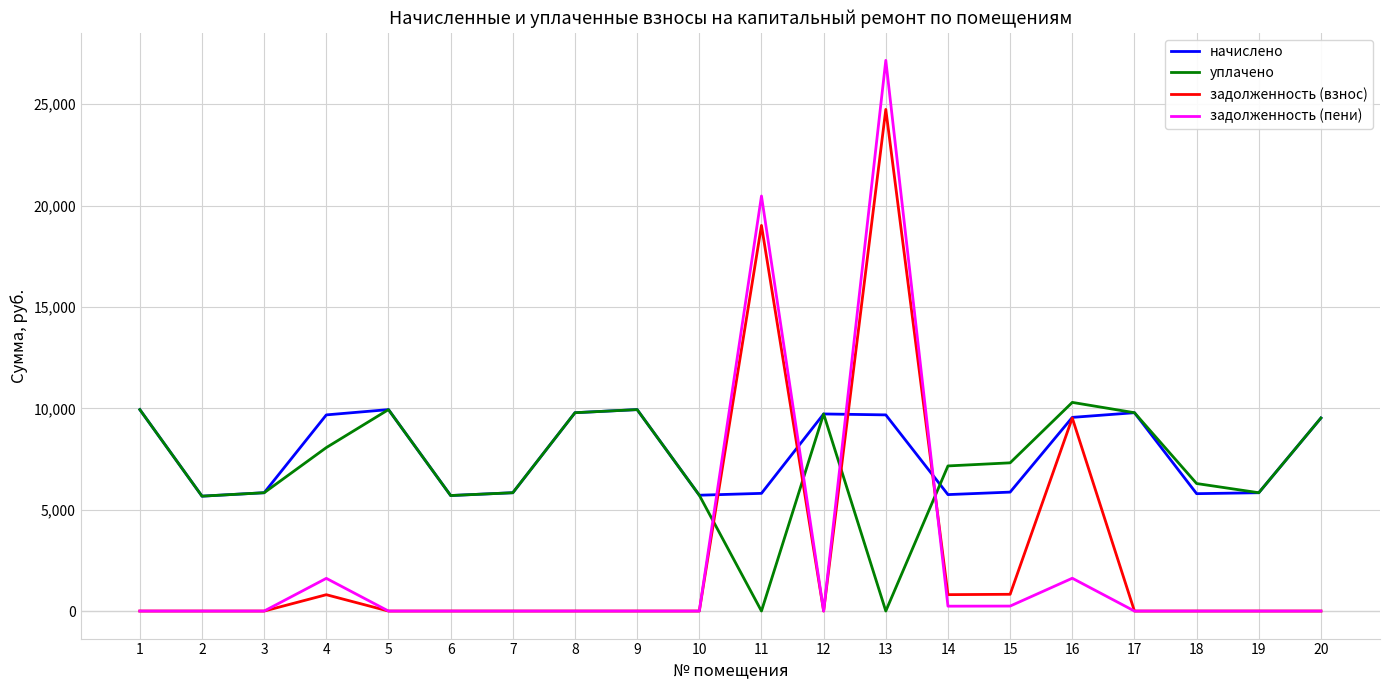

True or false: уплачено has more than 2 interior local peaks.

True